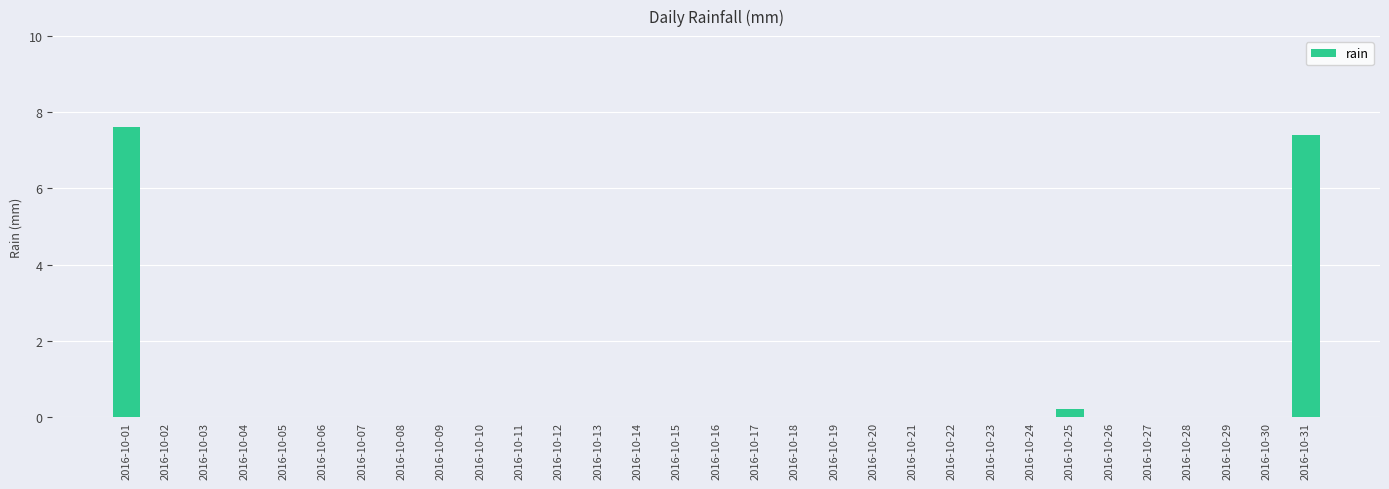

What is the maximum value shown in the chart?

7.6